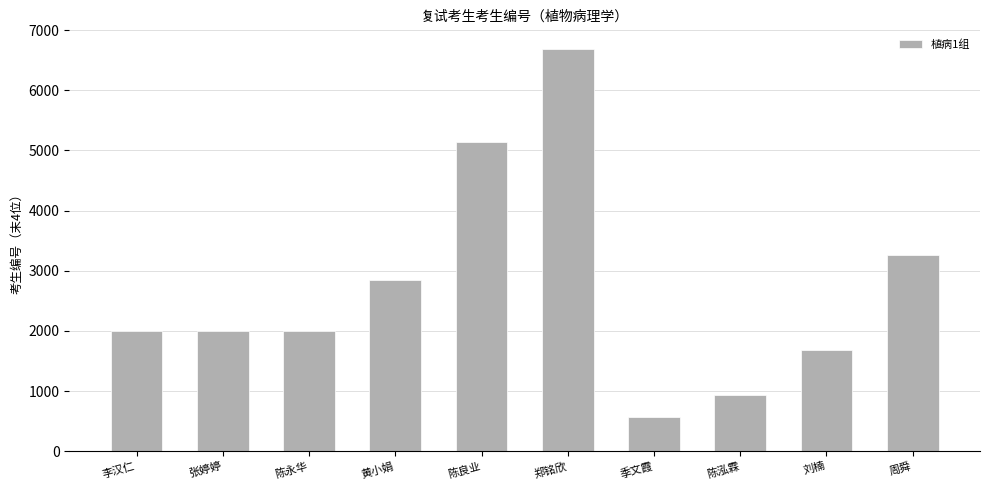

Which label corresponds to the smallest value in the chart?

季文霞